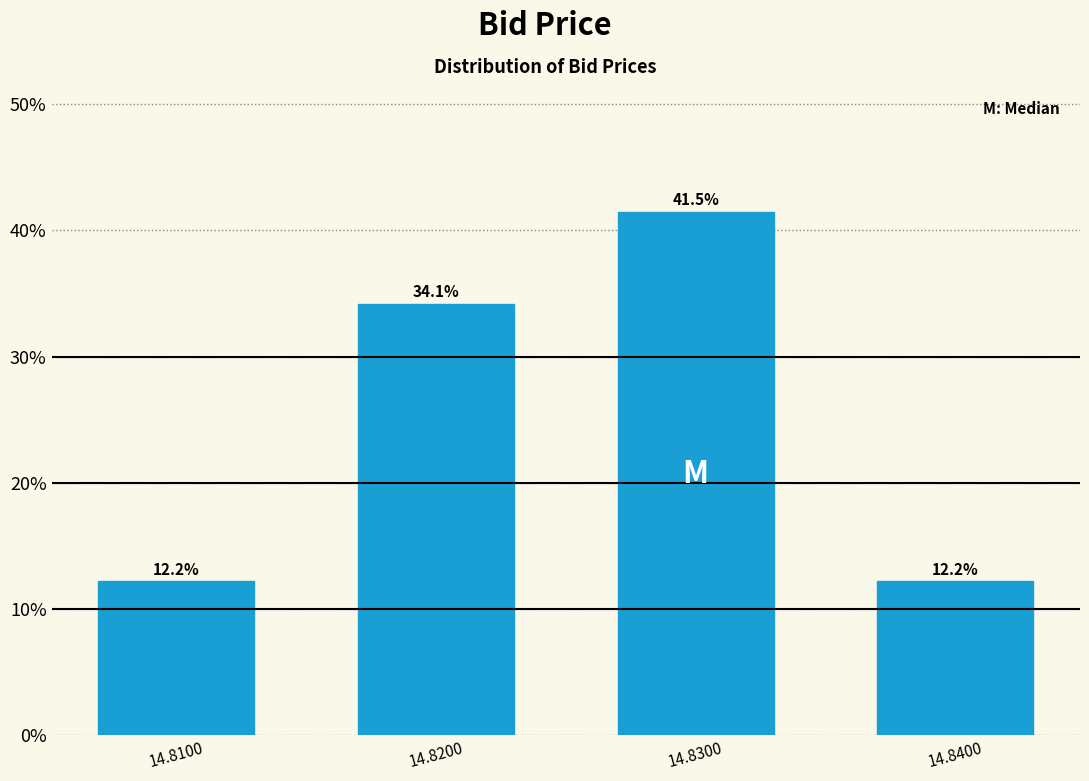

Reading right to left, transcribe all the data shown in this chart.

14.8400=12.2	14.8300=41.5	14.8200=34.1	14.8100=12.2